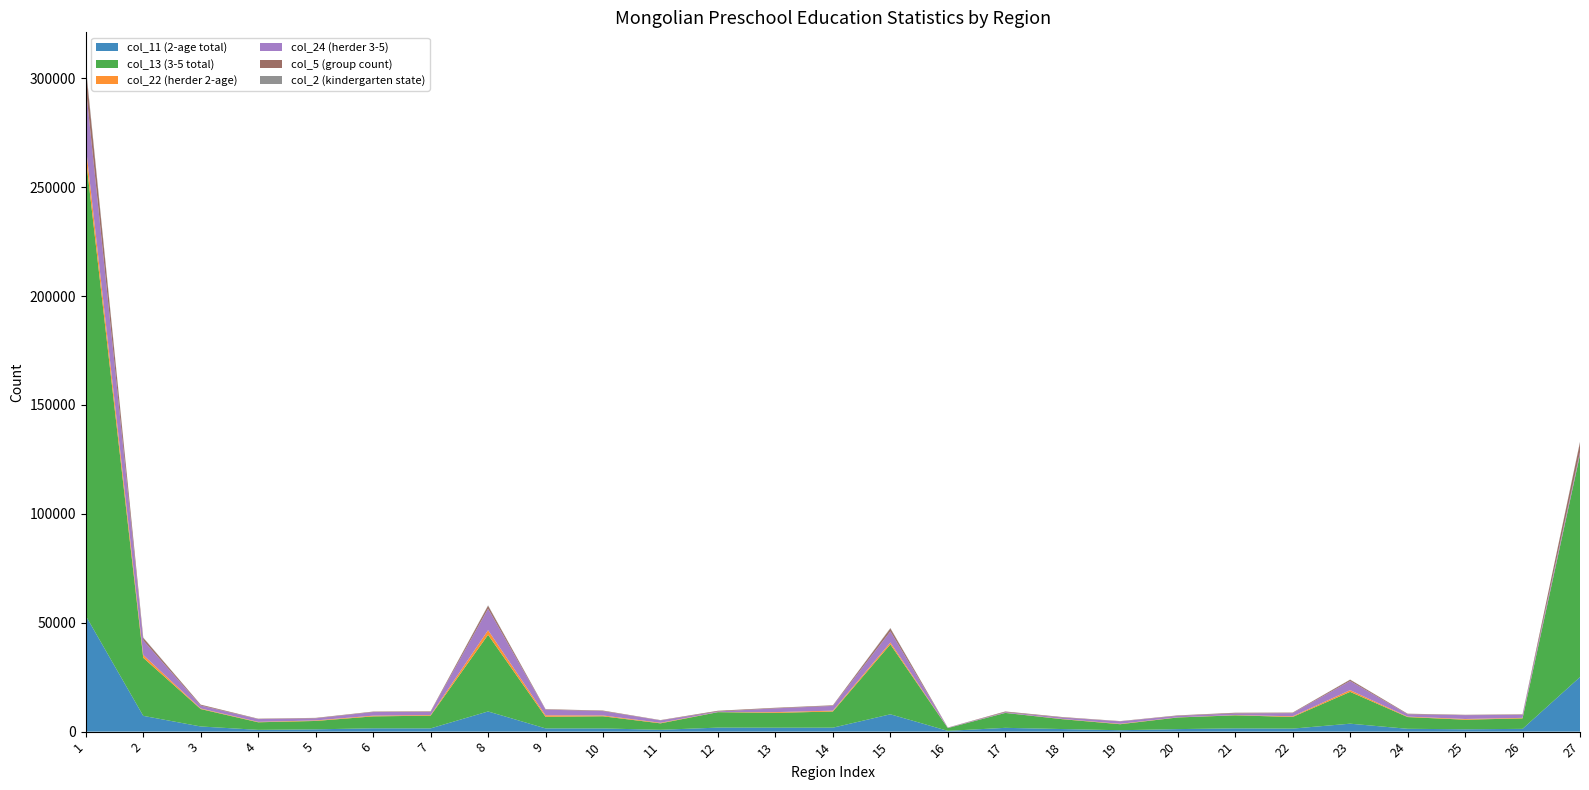

Reading left to right, transcribe all the data shown in this chart.

col_11 (2-age total): 1=53176	2=7245	3=2368	4=812	5=1055	6=1523	7=1487	8=9263	9=1490	10=1468	11=839	12=1845	13=1804	14=1817	15=7961	16=358	17=1742	18=1180	19=640	20=1162	21=1494	22=1385	23=3651	24=1302	25=1081	26=1268	27=25056
col_13 (3-5 total): 1=210607	2=26654	3=7999	4=3484	5=3846	6=5481	7=5844	8=35200	9=5324	10=5577	11=2964	12=7098	13=6812	14=7425	15=32095	16=1277	17=6852	18=4512	19=2765	20=5339	21=5996	22=5354	23=14608	24=5392	25=4400	26=4816	27=102050
col_22 (herder 2-age): 1=5172	2=1312	3=258	4=190	5=241	6=331	7=292	8=2102	9=686	10=374	11=260	12=37	13=348	14=397	15=878	16=28	17=46	18=110	19=194	20=67	21=118	22=315	23=777	24=211	25=324	26=242	27=103
col_24 (herder 3-5): 1=27043	2=6703	3=1356	4=1277	5=961	6=1656	7=1453	8=9876	9=2600	10=2011	11=1092	12=271	13=1722	14=2180	15=5121	16=157	17=304	18=662	19=1119	20=681	21=757	22=1441	23=4205	24=1078	25=1753	26=1374	27=1138
col_5 (group count): 1=8799	2=1128	3=379	4=154	5=183	6=193	7=219	8=1339	9=193	10=220	11=125	12=313	13=237	14=251	15=1318	16=49	17=292	18=190	19=102	20=190	21=276	22=219	23=585	24=228	25=150	26=207	27=4429
col_2 (kindergarten state): 1=1002	2=172	3=41	4=31	5=38	6=31	7=31	8=213	9=35	10=36	11=22	12=32	13=45	14=43	15=213	16=7	17=34	18=39	19=22	20=28	21=42	22=41	23=89	24=31	25=24	26=34	27=315